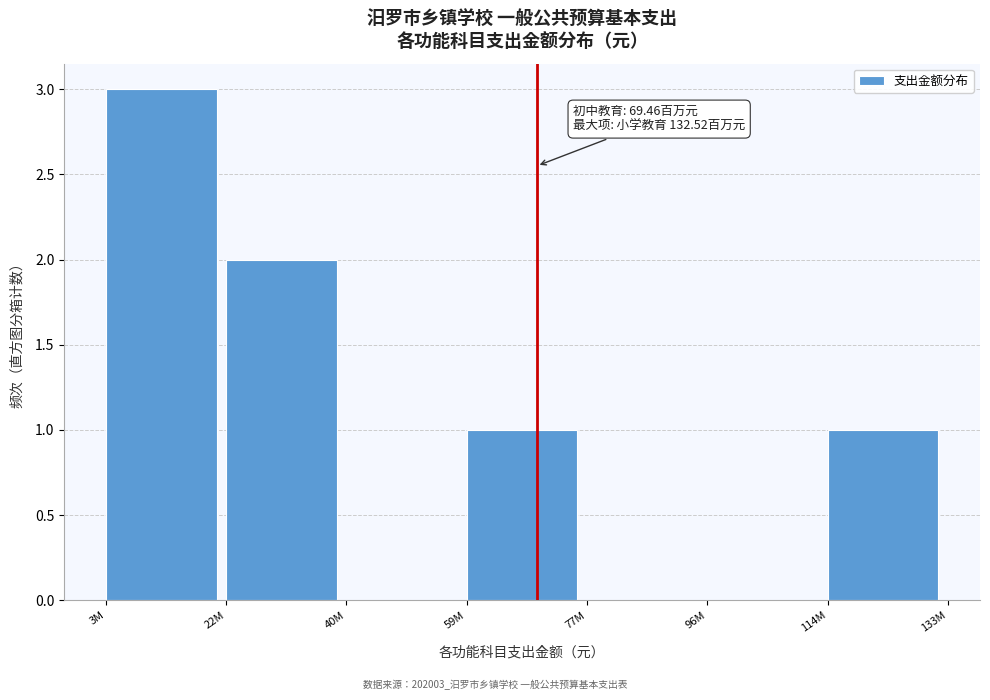

Reading left to right, extract all data points from this chart.

3M=3	22M=2	40M=0	59M=1	77M=0	96M=0	114M=1